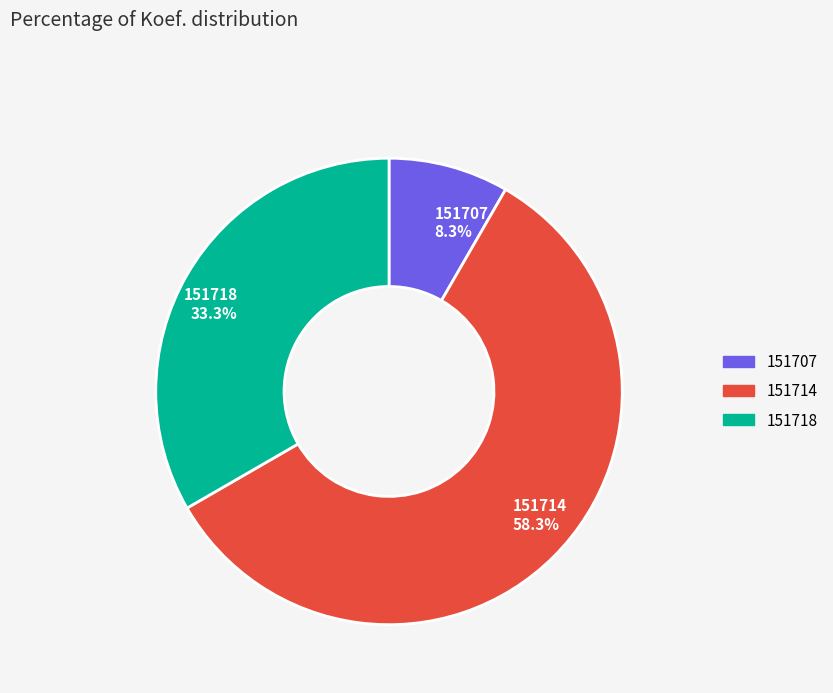

Which has a higher value, 151718 or 151707?

151718